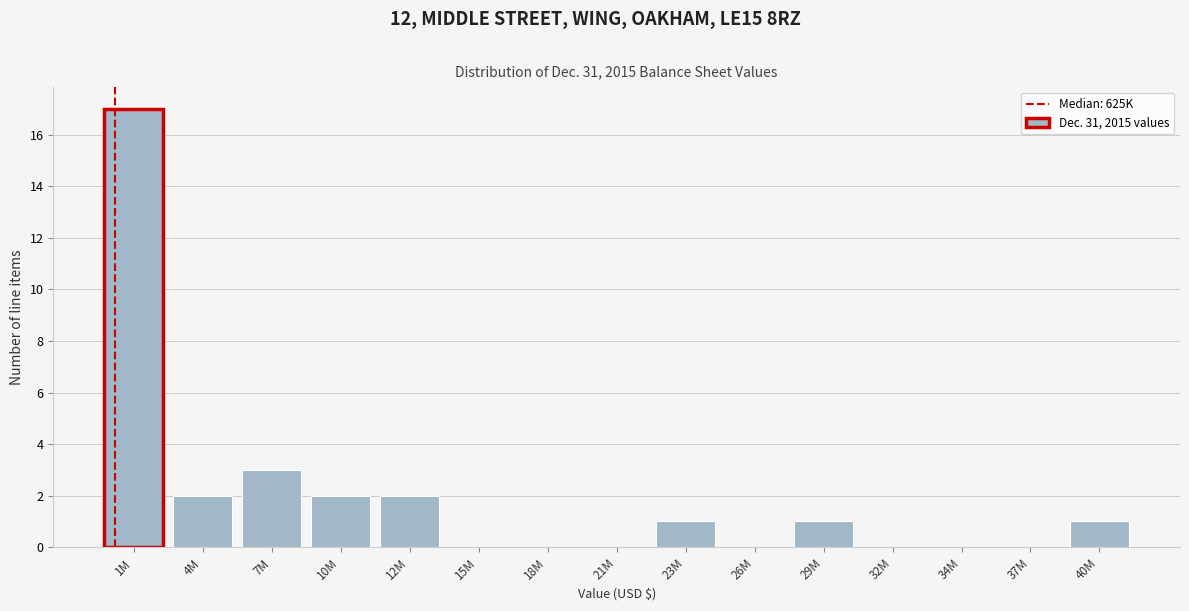

Reading right to left, extract all data points from this chart.

40M=1	37M=0	34M=0	32M=0	29M=1	26M=0	23M=1	21M=0	18M=0	15M=0	12M=2	10M=2	7M=3	4M=2	1M=17